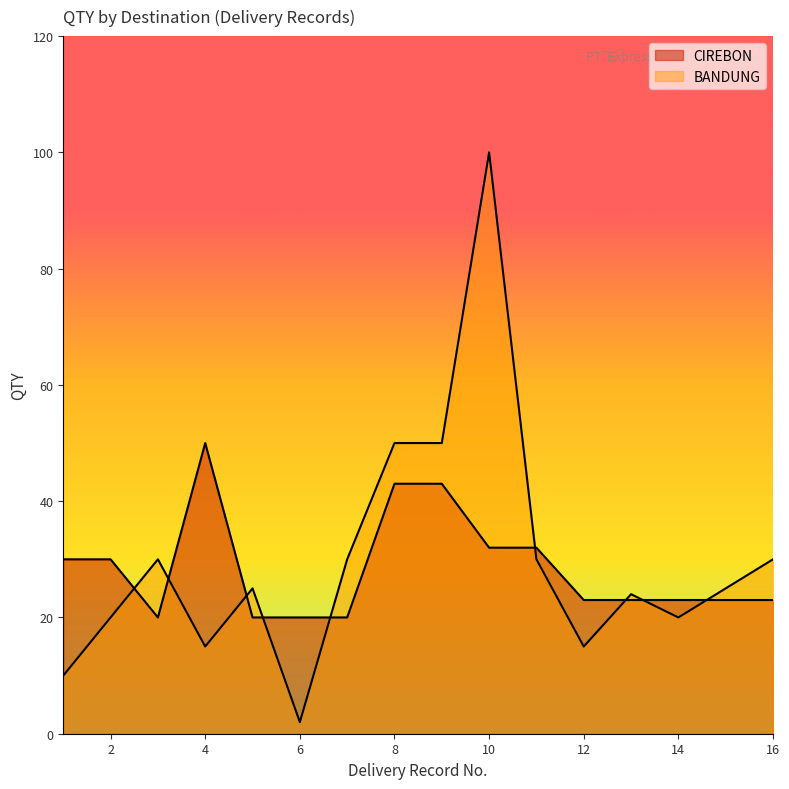

What is the sum of all BANDUNG values?

491